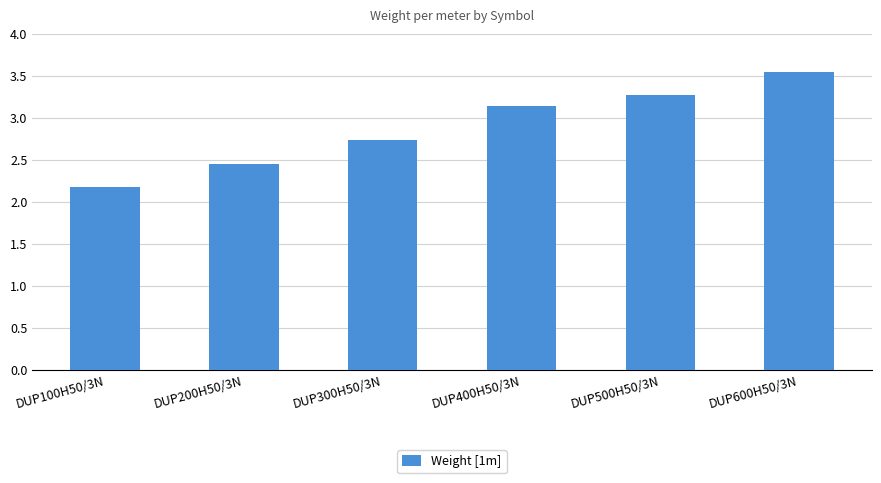

What is the difference between the maximum and minimum values?

1.4